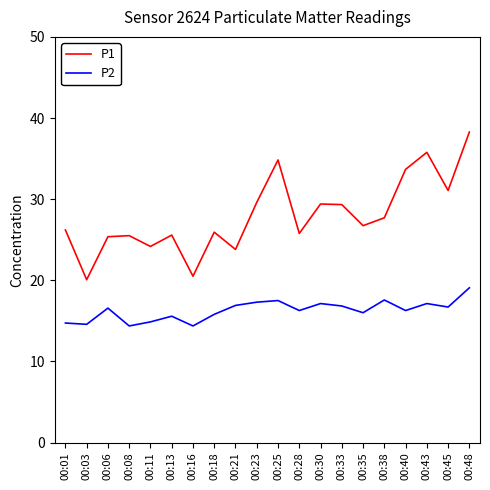

What is the highest value of the P2 series?

19.1